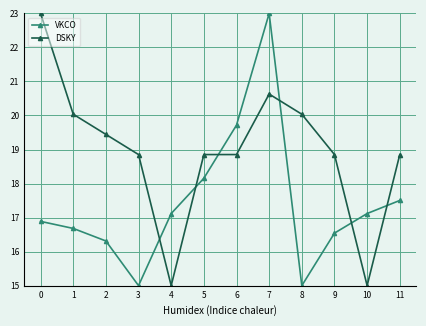

What is the average value of the VKCO series?

17.4